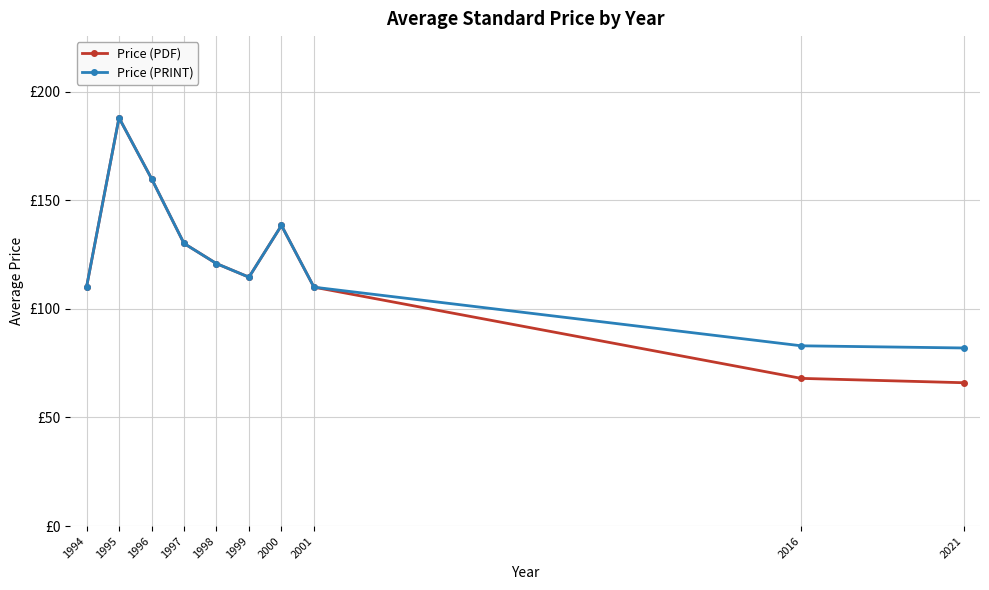

Is this an area chart (filled region under the line)?

No